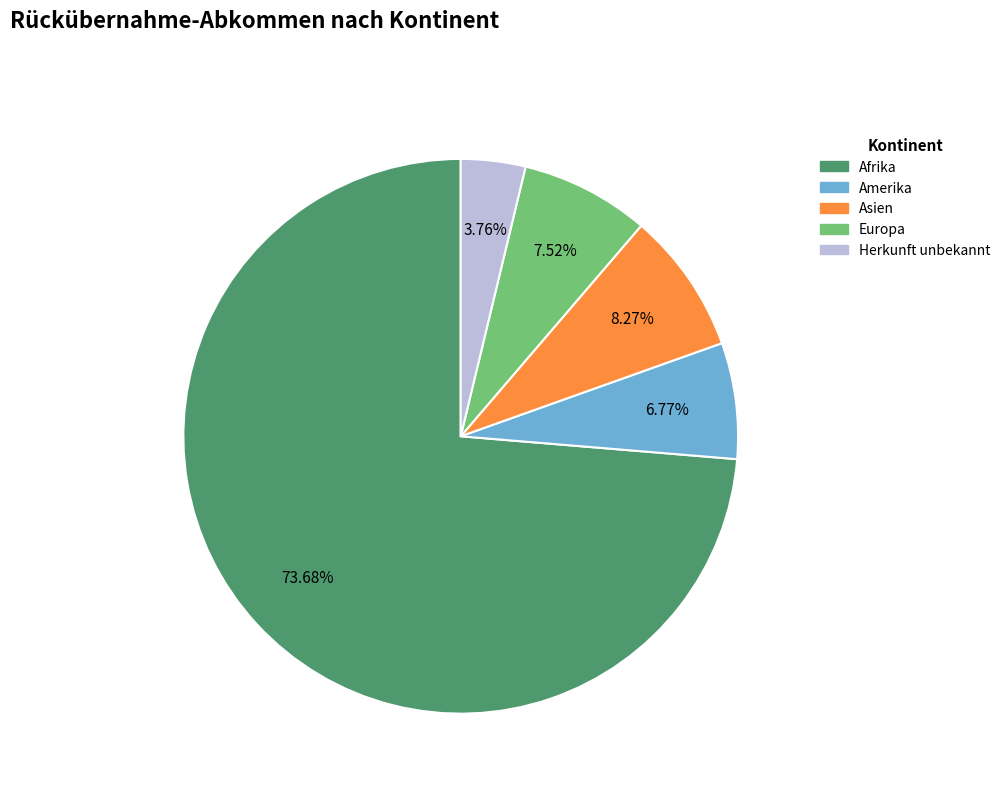

How many slices are in this pie chart?

5